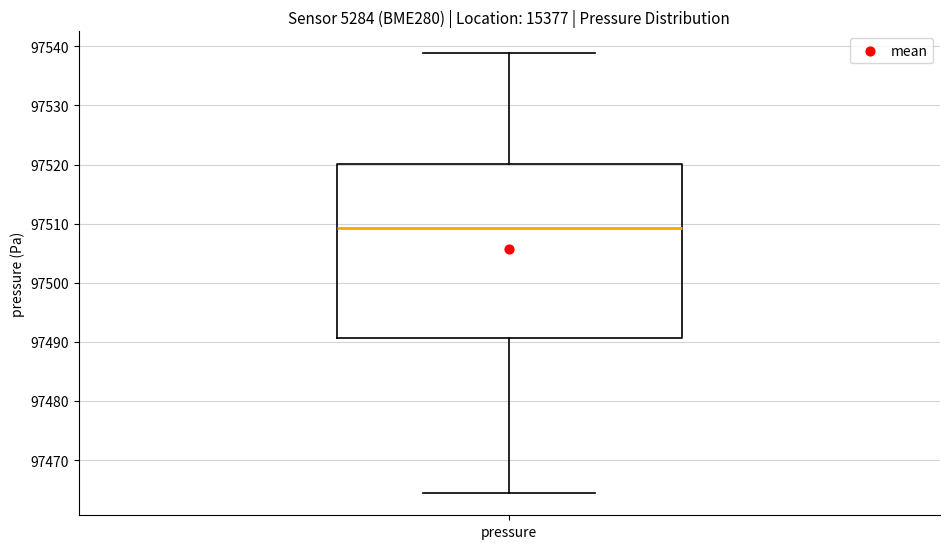

Where does the lower whisker of the box for pressure end on the y-axis? The values are not printed on the chart, so give them approximately, as read against the axis.

97464